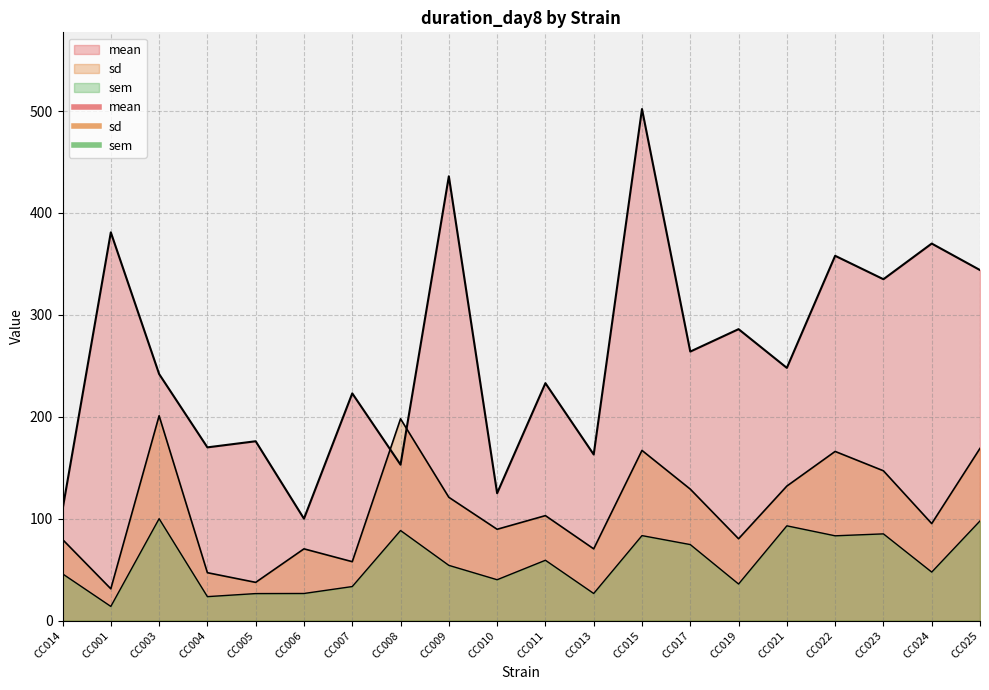

True or false: sem and mean intersect in this chart.

False